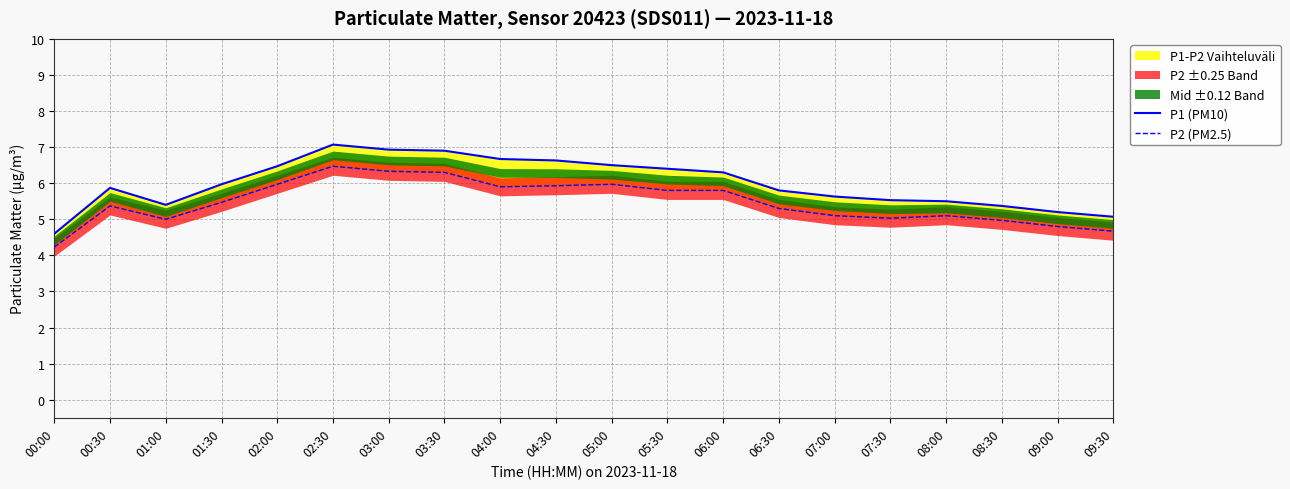

What is the sum of the P2 (PM2.5) values at 00:00 and 00:30?

9.6